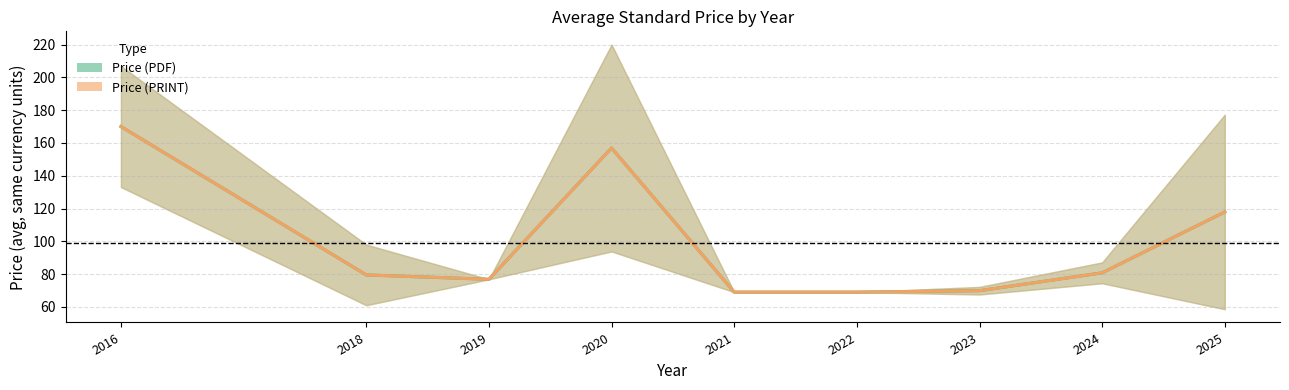

Reading right to left, transcribe all the data shown in this chart.

Price (PDF): 117.9	80.8	69.9	69.0	69.0	156.9	76.8	79.5	170.0
Price (PRINT): 117.9	80.8	69.9	69.0	69.0	156.9	76.8	79.5	170.0